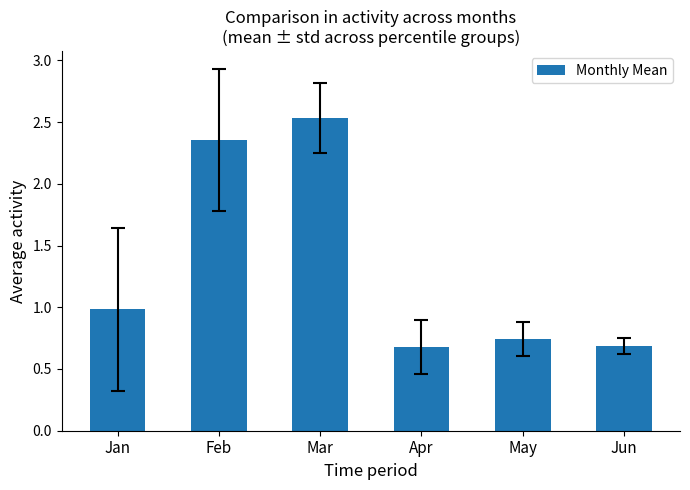

Count the values in the range 0 to 2.

4